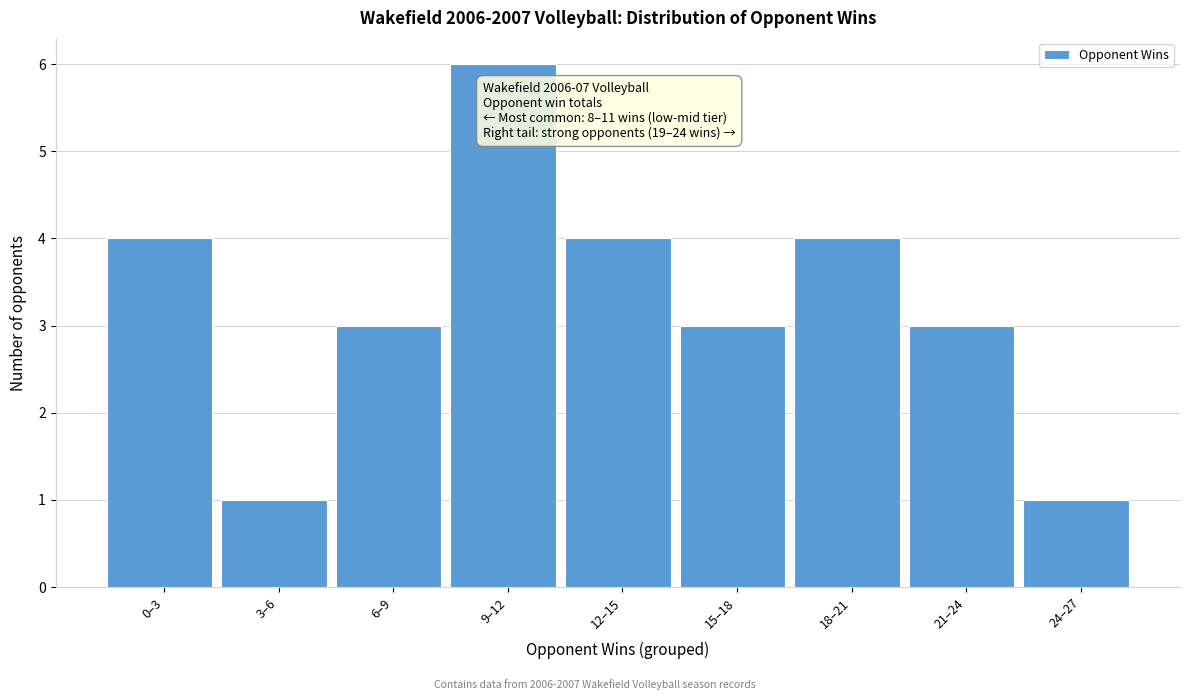

Reading left to right, list all the values displayed in this chart.

4	1	3	6	4	3	4	3	1